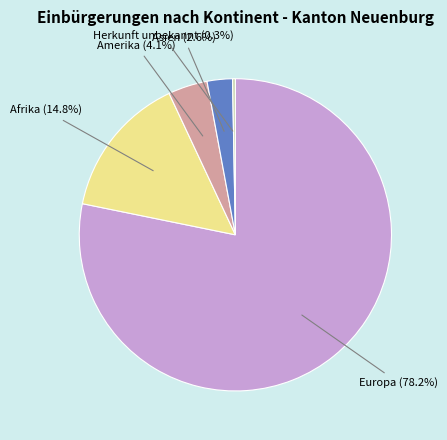

Is it true that Amerika is 4% of the pie?

True